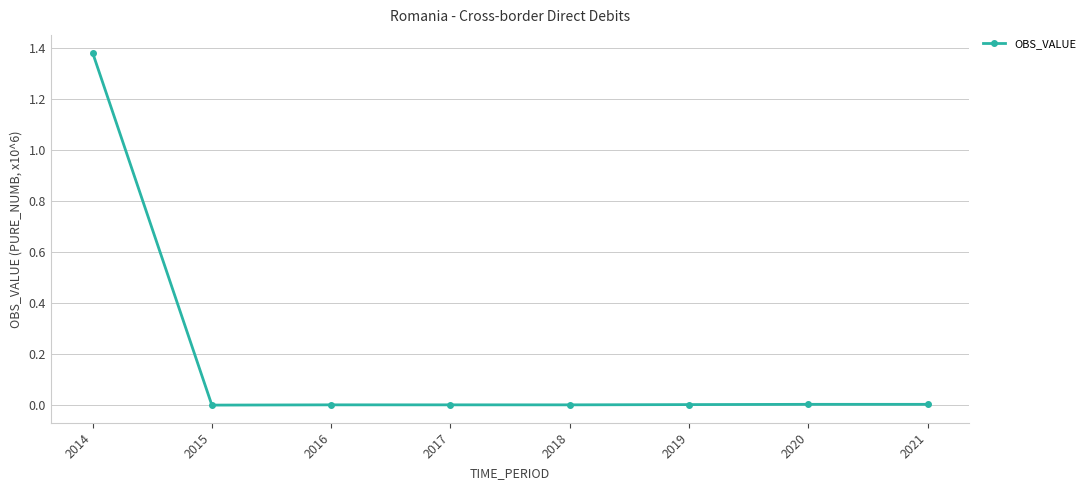

At which category does the chart reach its peak across all series?

2014